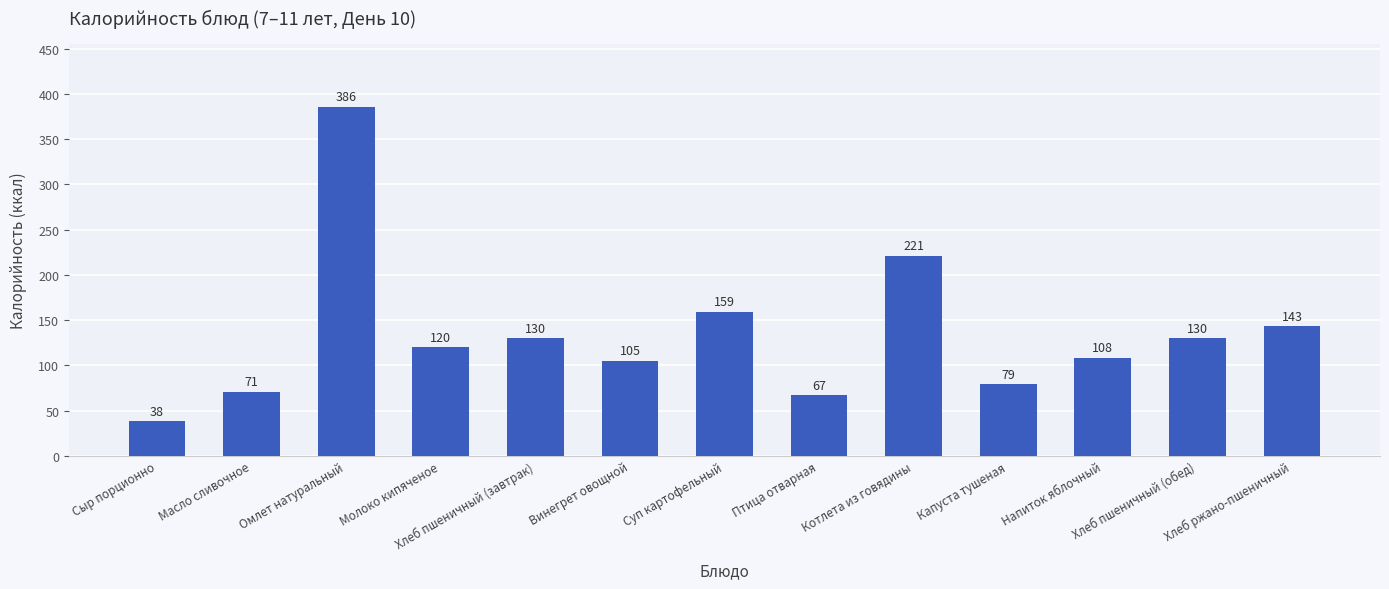

How many bars are there in total?

13